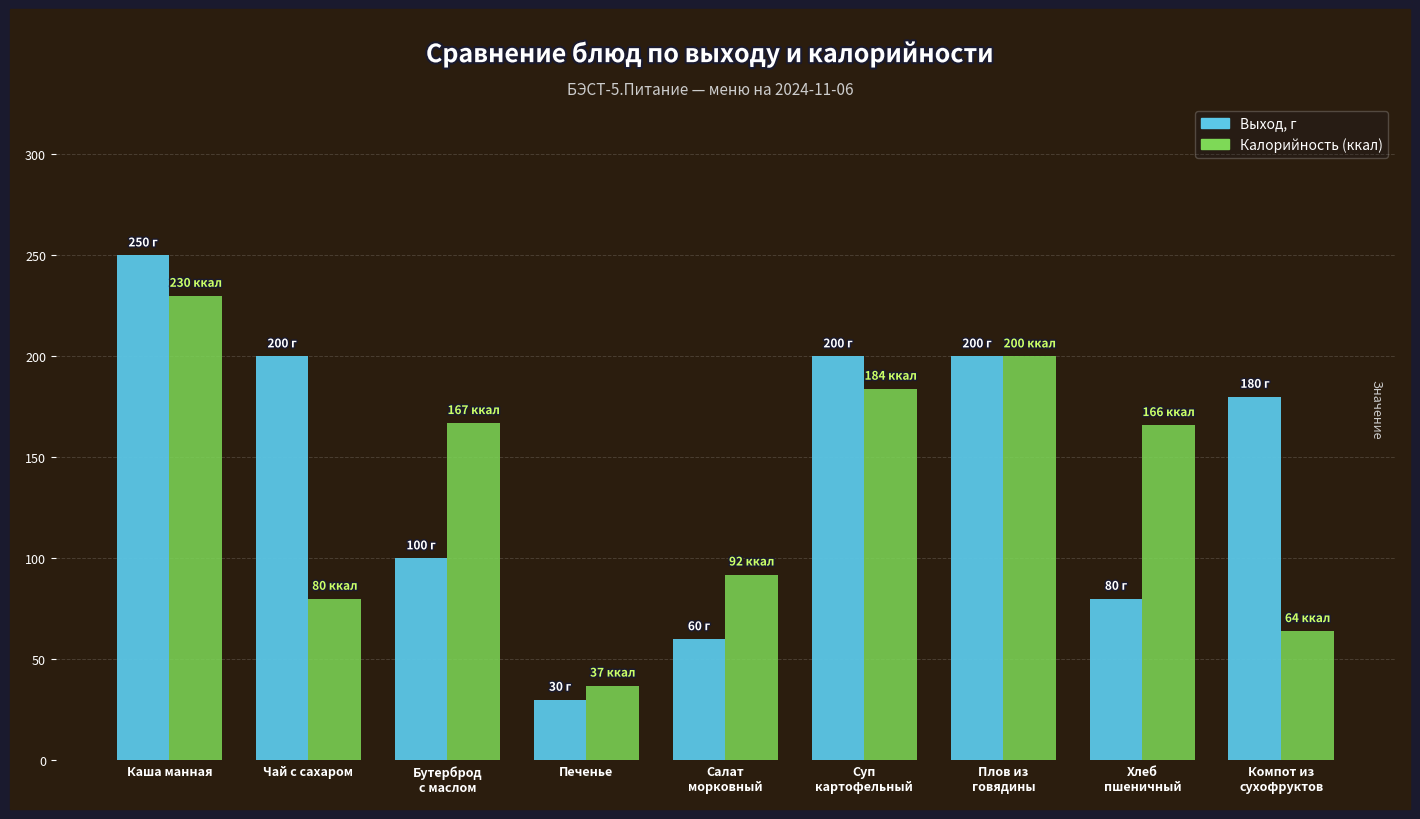

What is the minimum value shown in the chart?

30